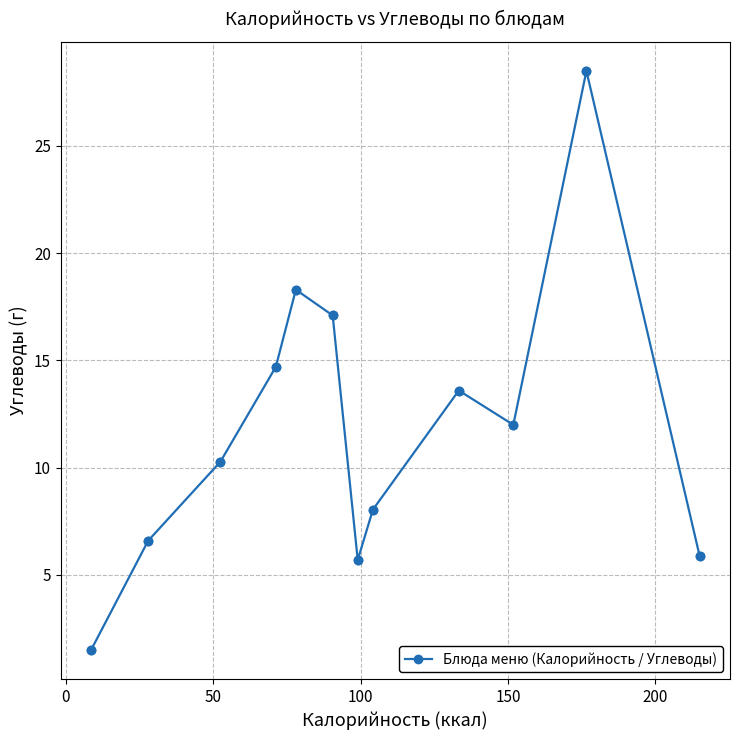

What is the difference between the maximum and minimum values?

27.0